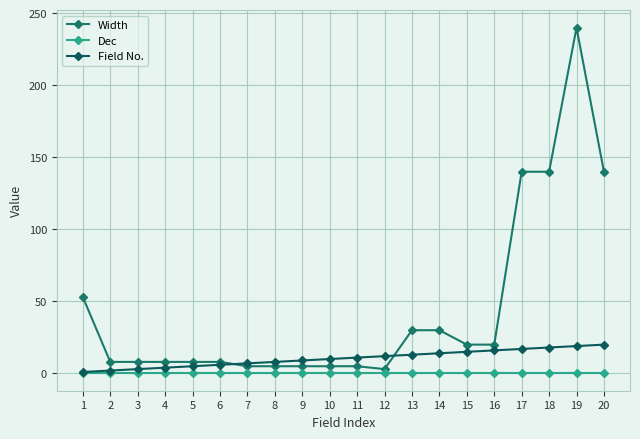

What is the value of the Field No. point at the 5th from the left?

5